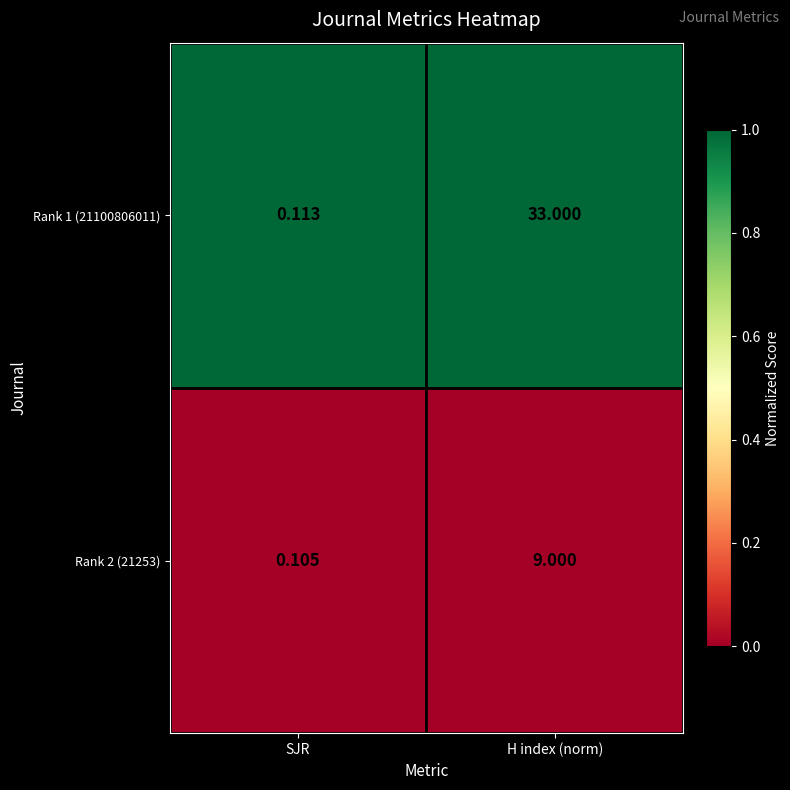

At which category is the sum across all series the highest?

H index (norm)